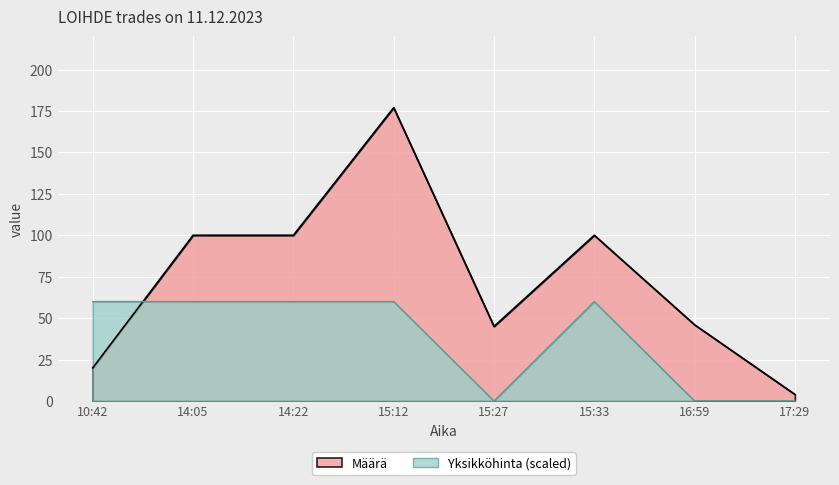

Reading left to right, list all the values displayed in this chart.

Määrä: 20.0	100.0	100.0	177.0	45.0	100.0	46.0	4.0
Yksikköhinta: 60.0	60.0	60.0	60.0	0.0	60.0	0.0	0.0